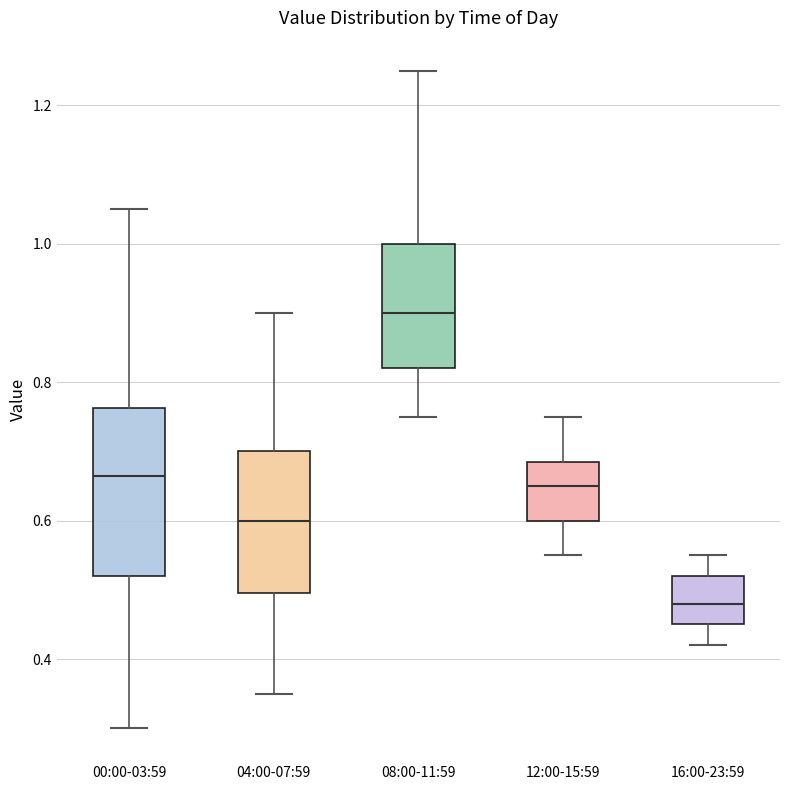

Which box is the tallest, from its lower edge to its upper edge?

00:00-03:59